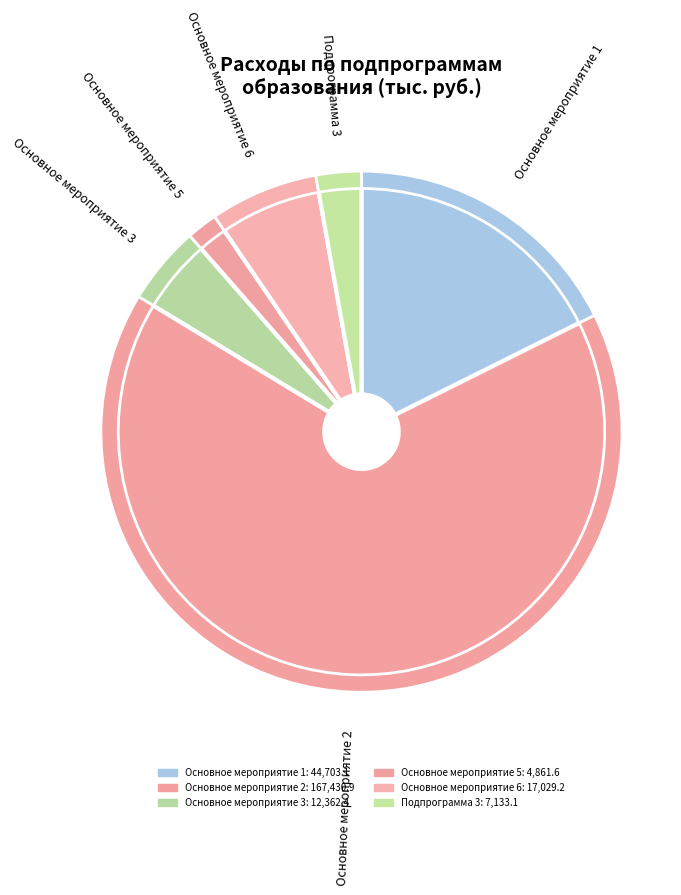

Is it true that Основное мероприятие 2 is 66% of the pie?

True